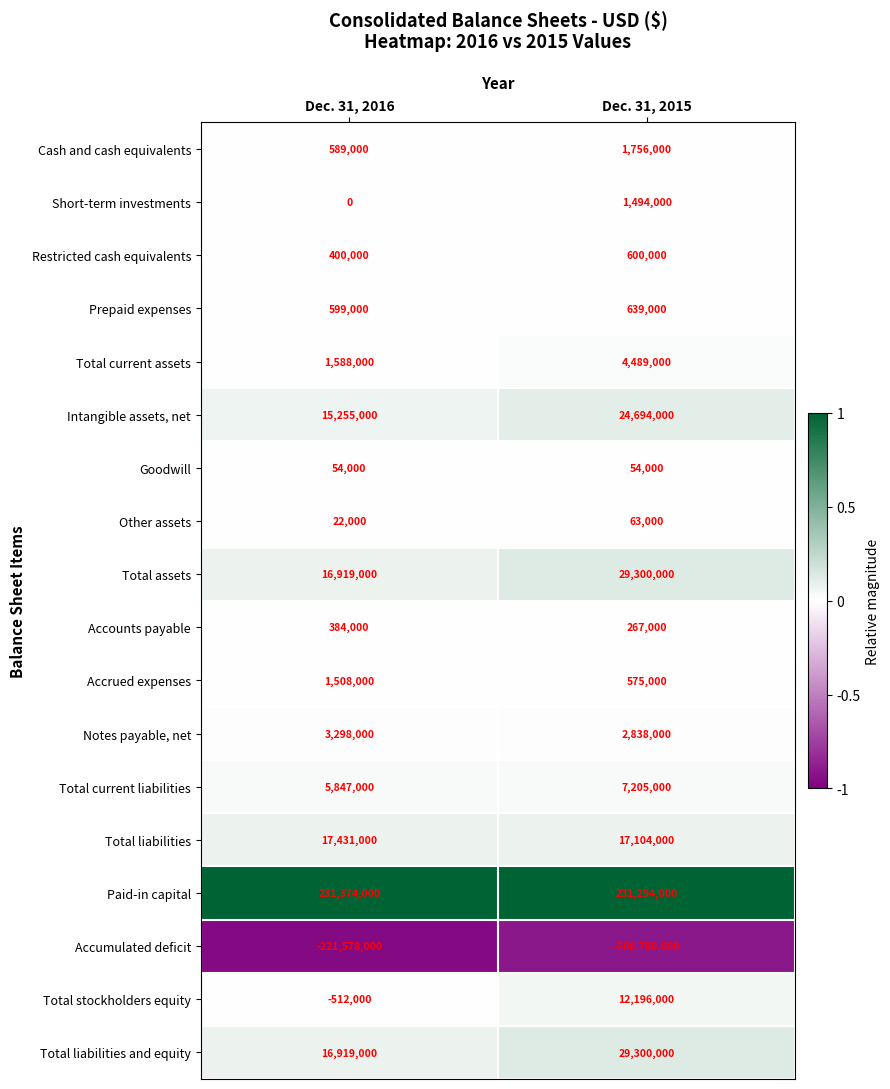

Count the number of categories in the chart.

2